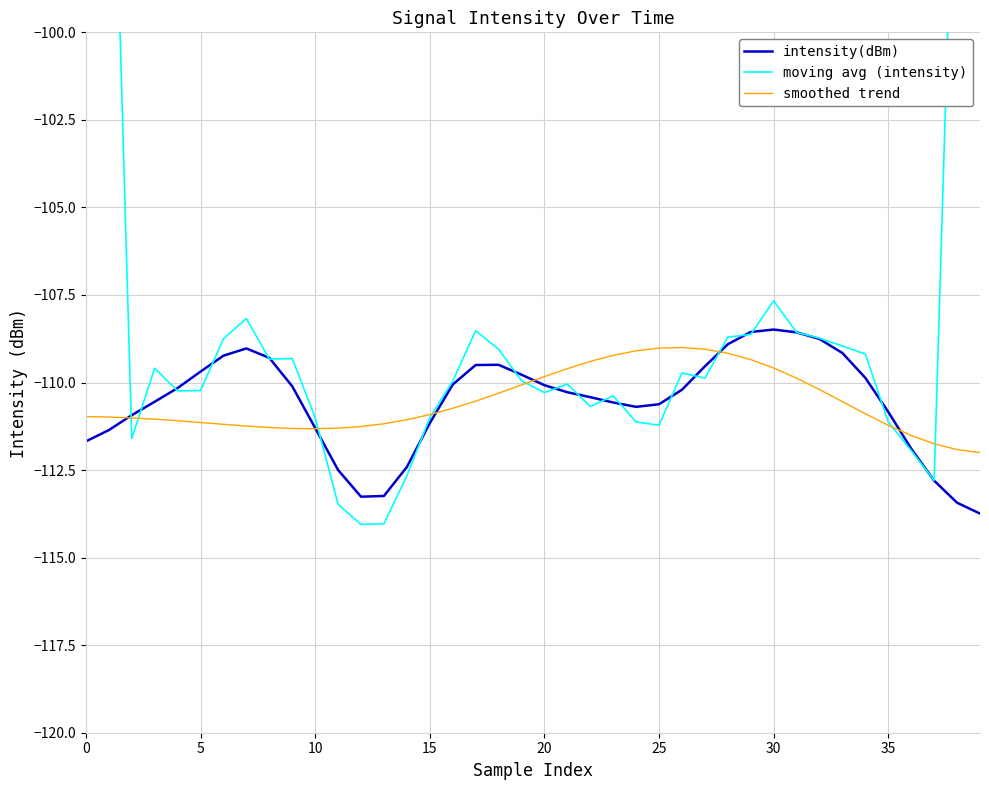

Rank the series by their maximum value, from highest to lowest.

moving avg (intensity), intensity(dBm), smoothed trend